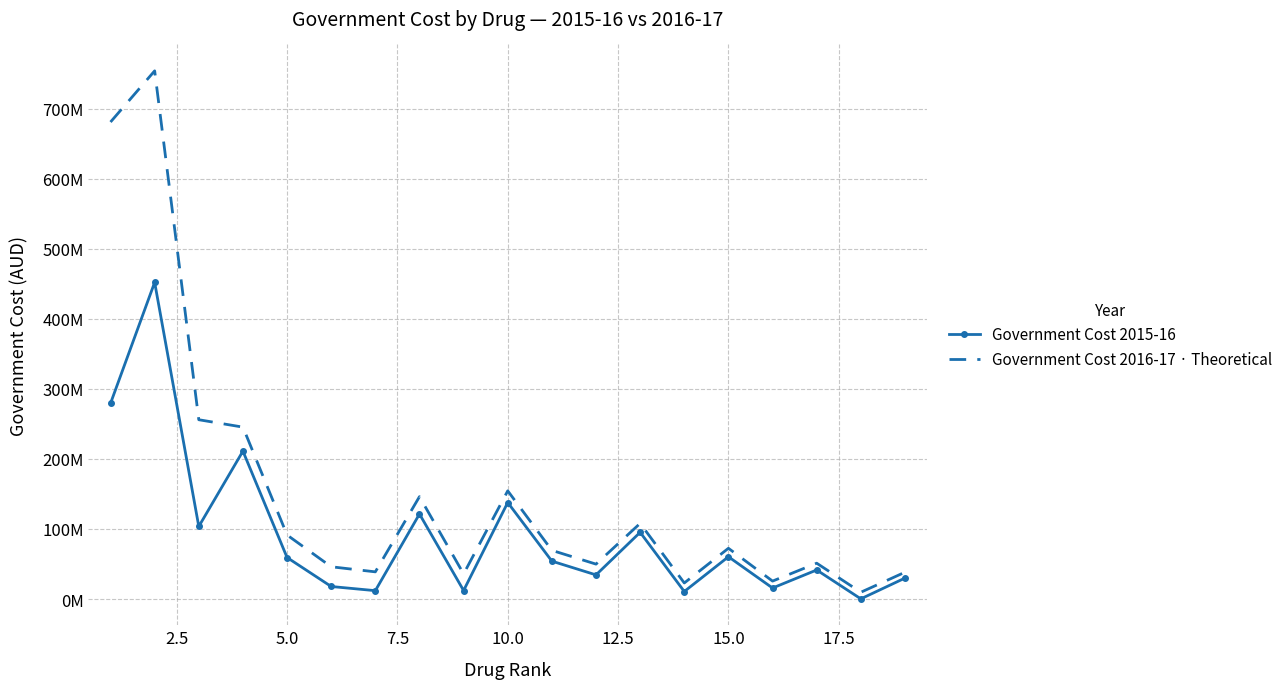

What is the value of the Government Cost 2015-16 point at the 3rd from the left?

103569074.3